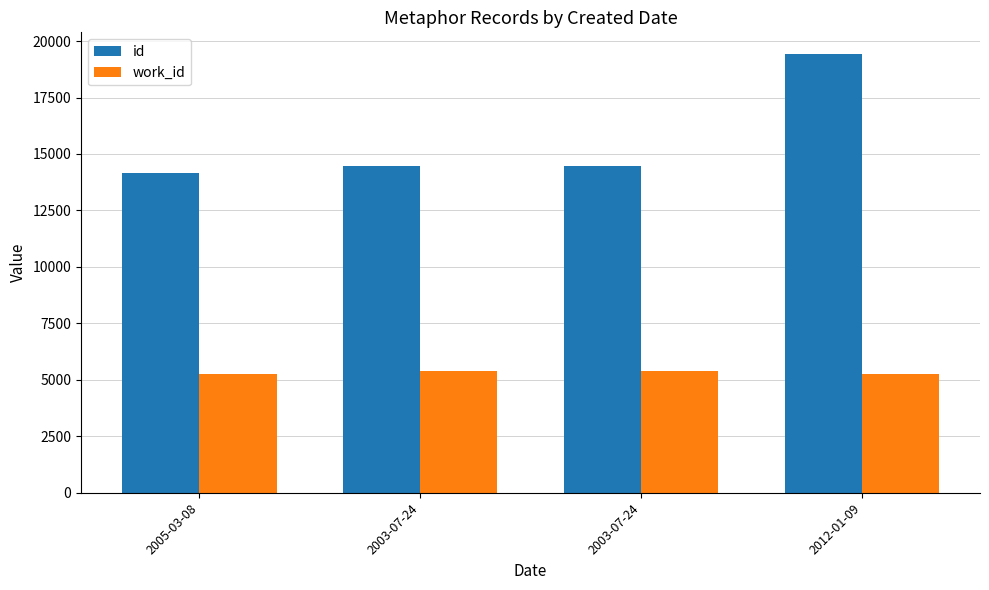

How many bars are there in each group?

2